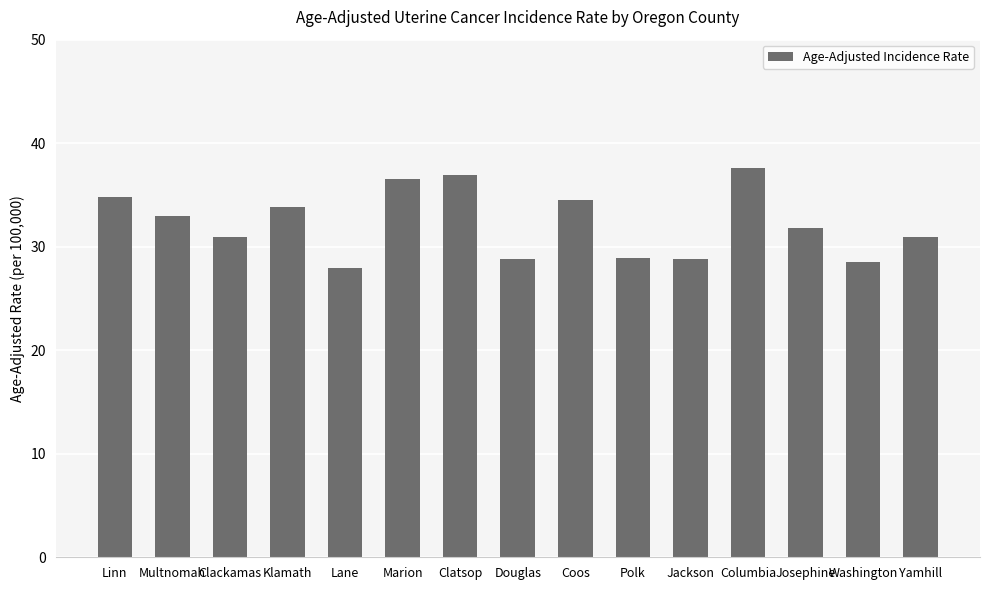

How many distinct data groups are displayed?

1